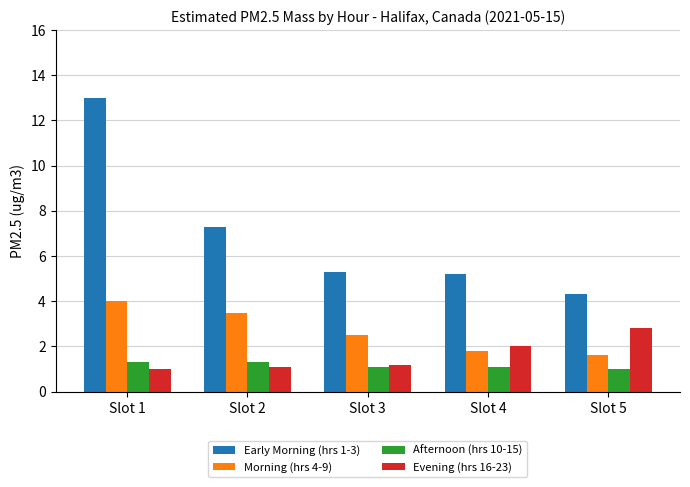

Reading left to right, what are all the values shown in this chart?

Early Morning (hrs 1-3): 13.0	7.3	5.3	5.2	4.3
Morning (hrs 4-9): 4.0	3.5	2.5	1.8	1.6
Afternoon (hrs 10-15): 1.3	1.3	1.1	1.1	1.0
Evening (hrs 16-23): 1.0	1.1	1.2	2.0	2.8